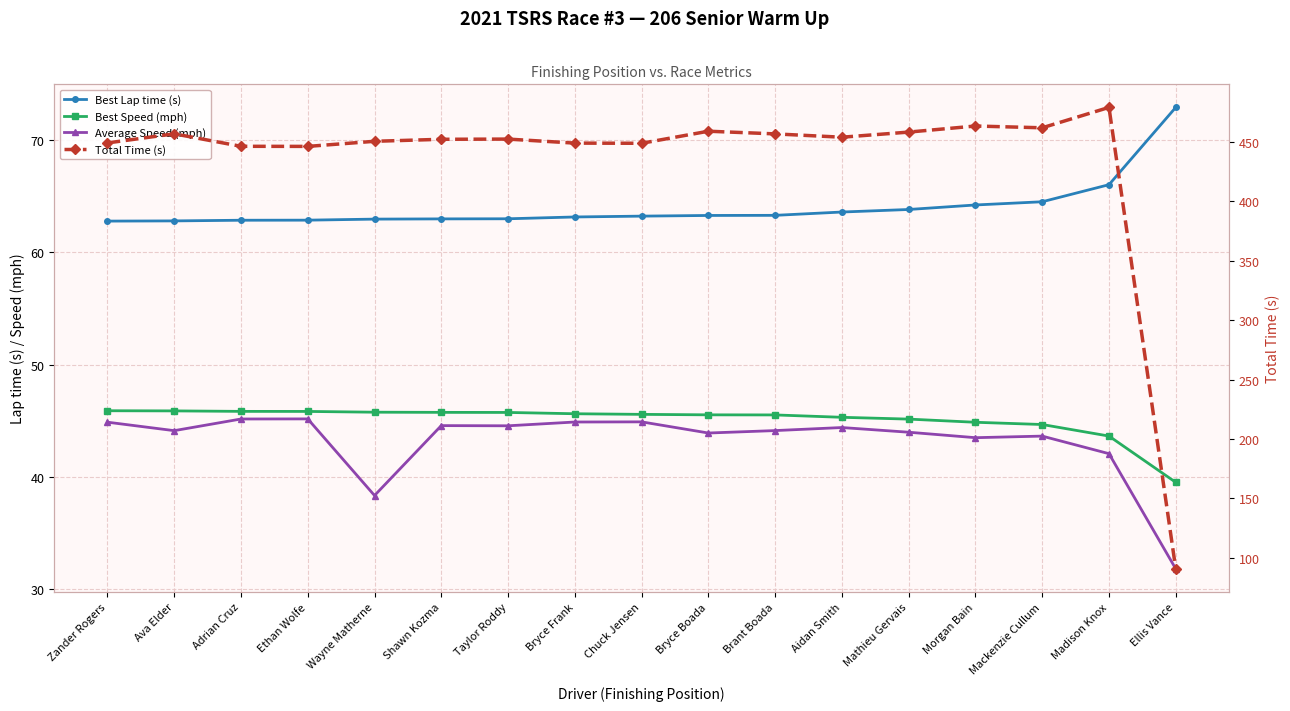

What position from the right is Chuck Jensen?

9